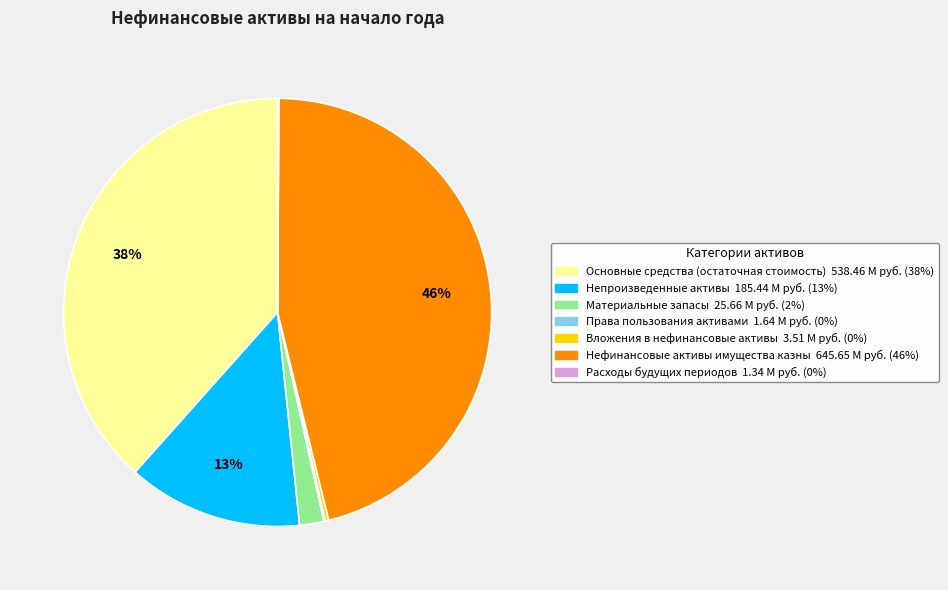

Approximately how many times larger is the value at Нефинансовые активы имущества казны compared to Основные средства (остаточная стоимость)?

1.2